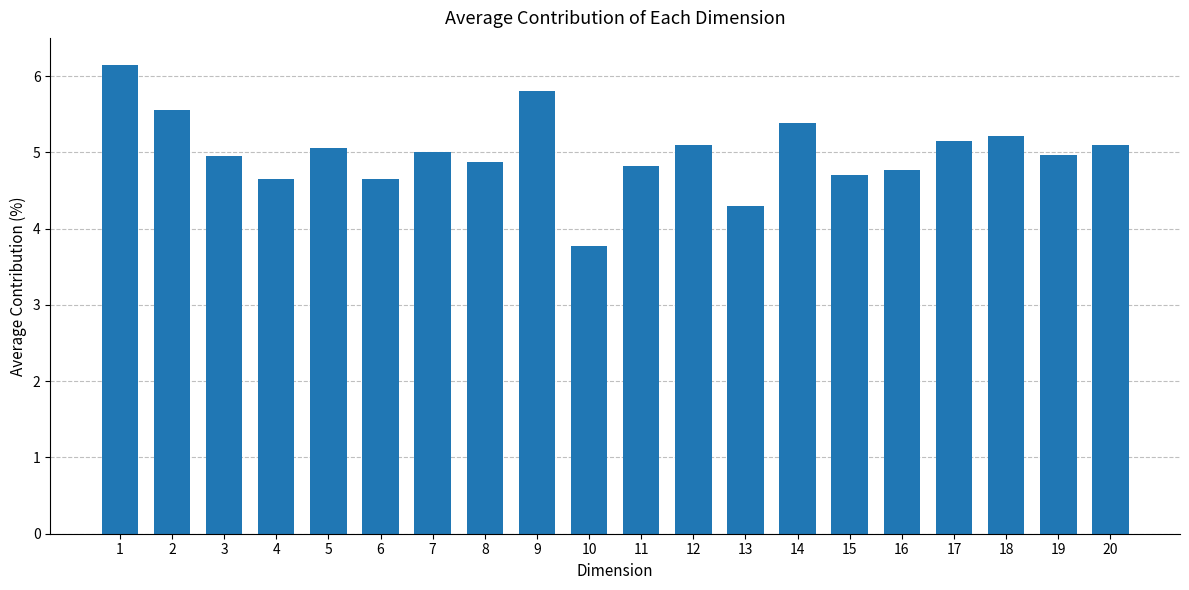

At which label does the data first exceed 5?

1